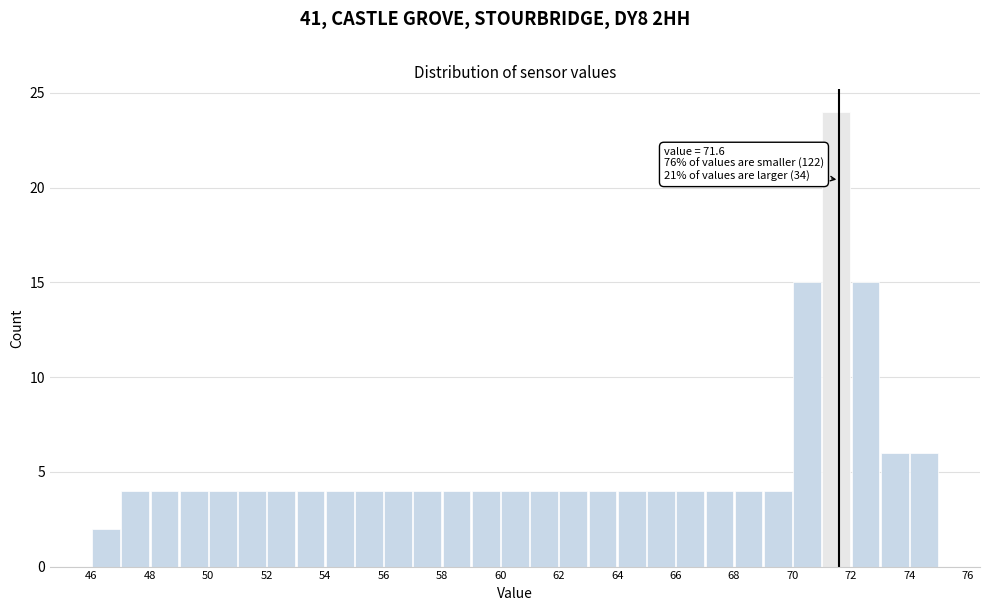

Which range on the x-axis has the tallest bar?

71 to 72